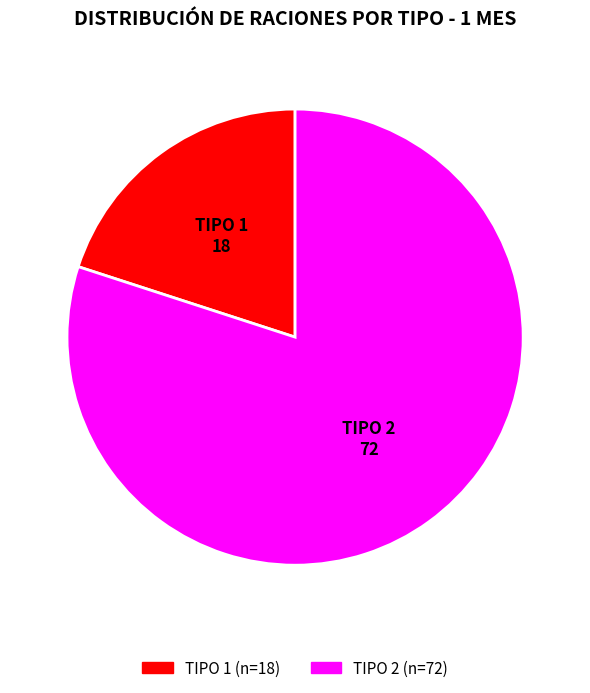

What is the smallest slice in the pie chart?

TIPO 1